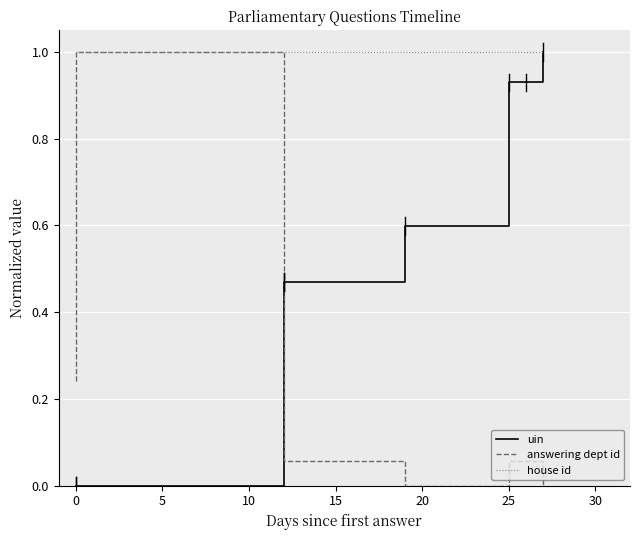

After their last crossing, which series has the higher values: answering dept id or uin?

uin